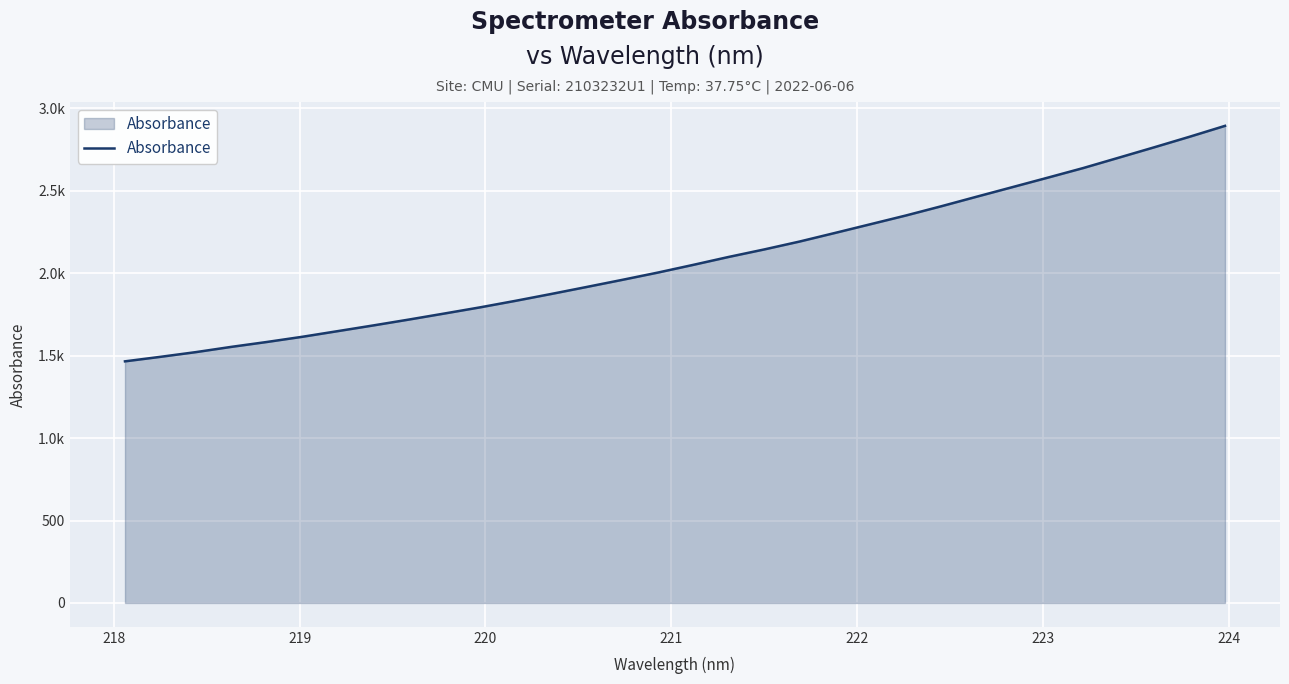

Does the chart have visible grid lines?

Yes